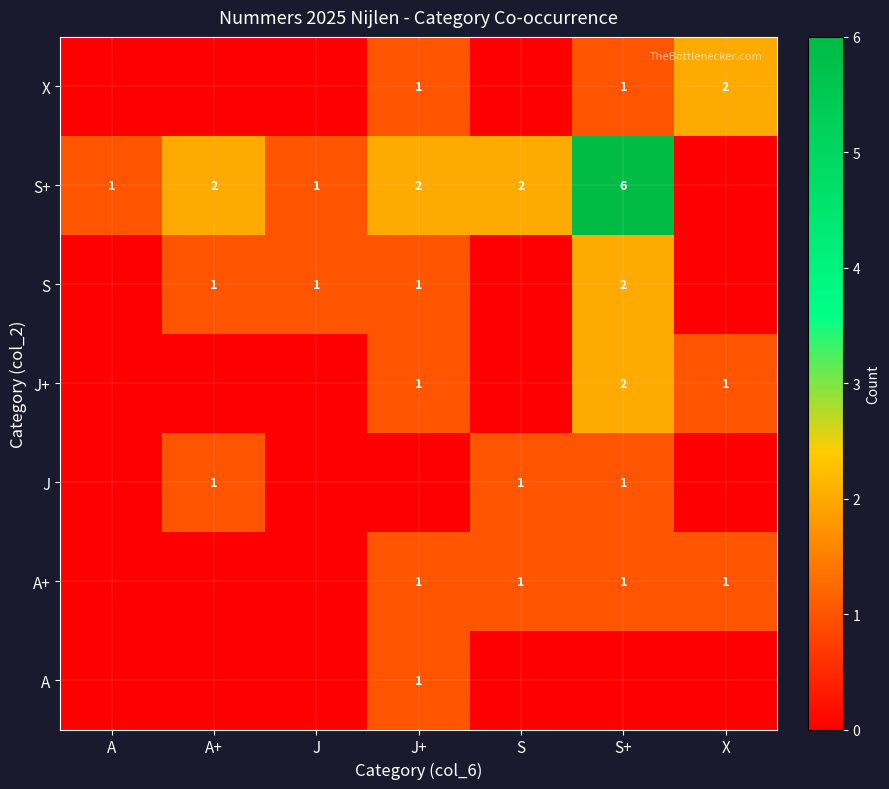

At how many categories does at least one series exceed 3?

1